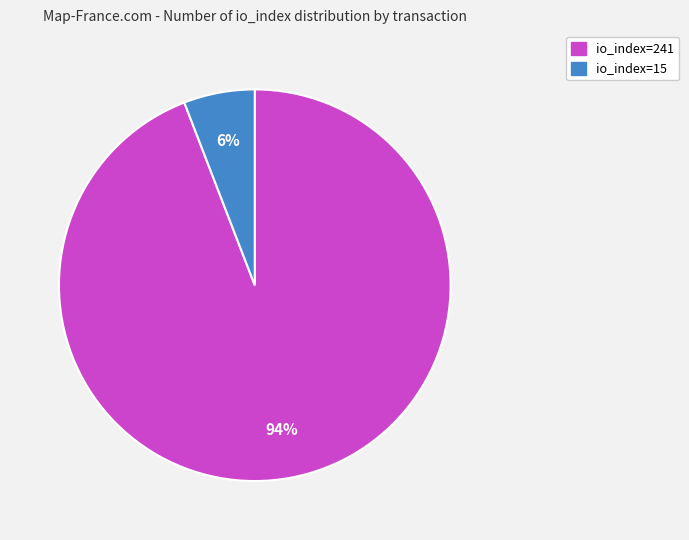

Approximately how many times larger is the value at io_index=15 compared to io_index=241?

0.1